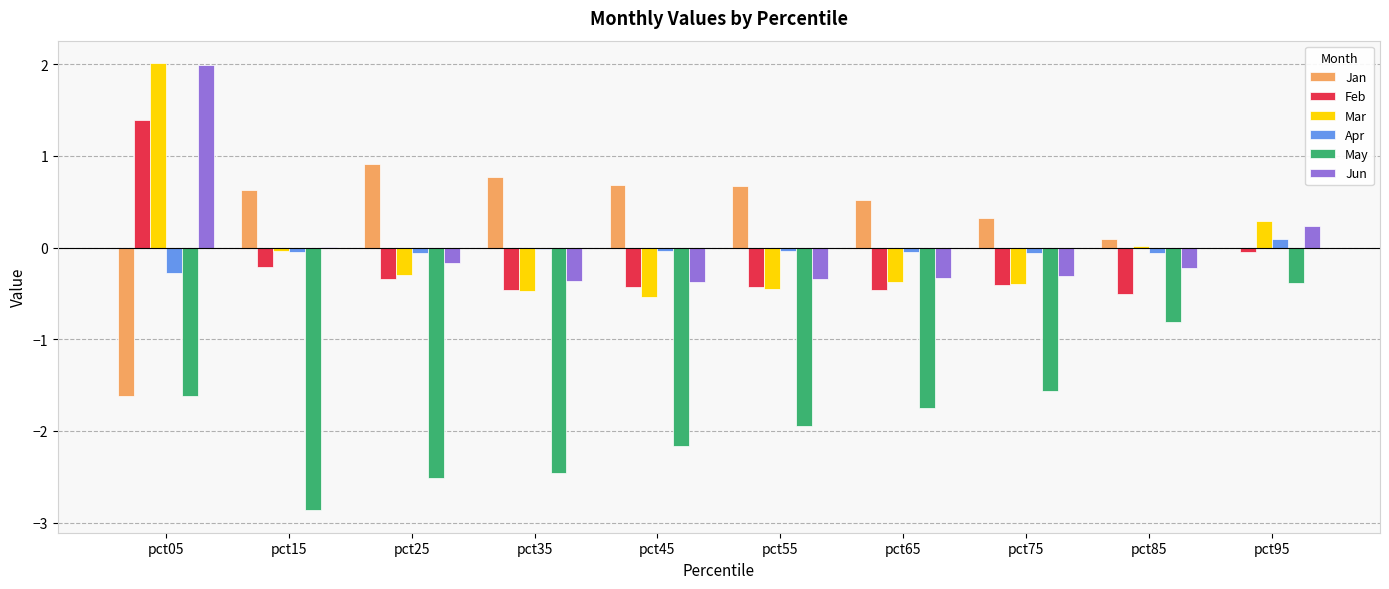

The Mar series shows 2.0 at pct05. True or false?

True